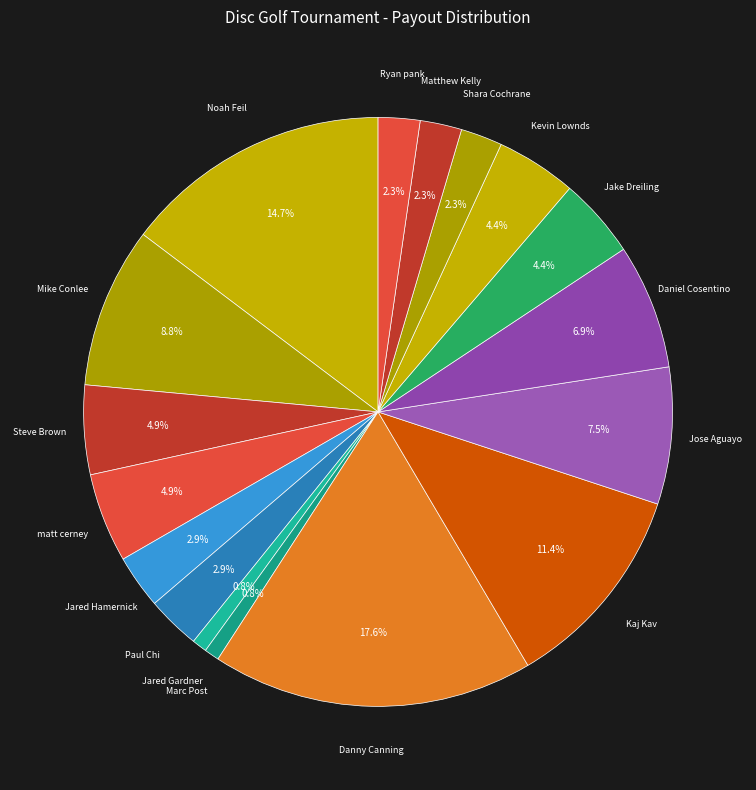

Is there a majority slice in this chart?

No